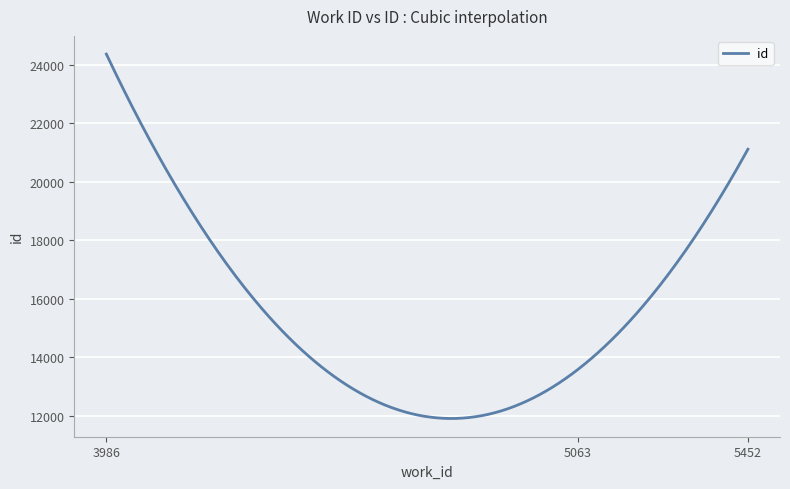

What is the difference between the maximum and minimum values?

12459.0